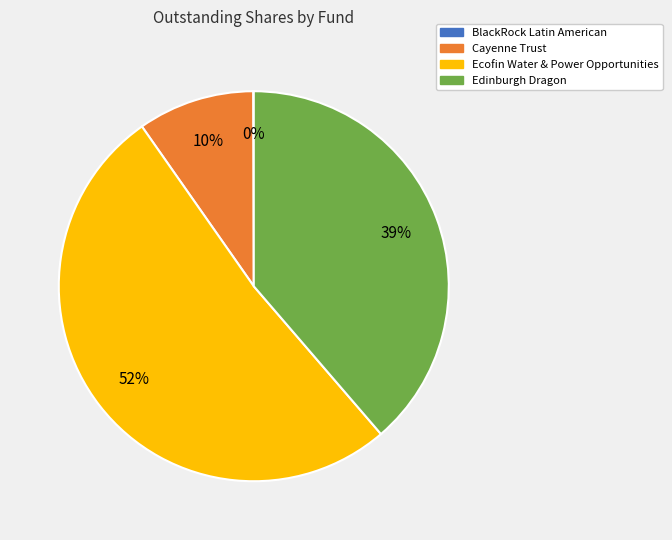

Does Edinburgh Dragon represent more than half of the total?

No